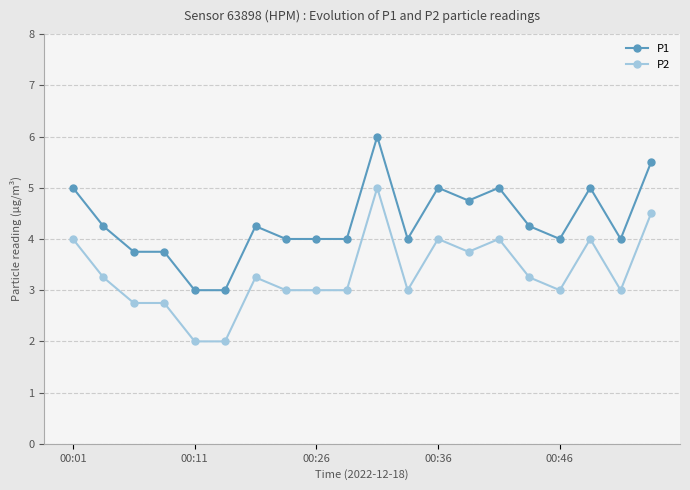

What is the value of the P1 point at the 5th from the left?

3.0